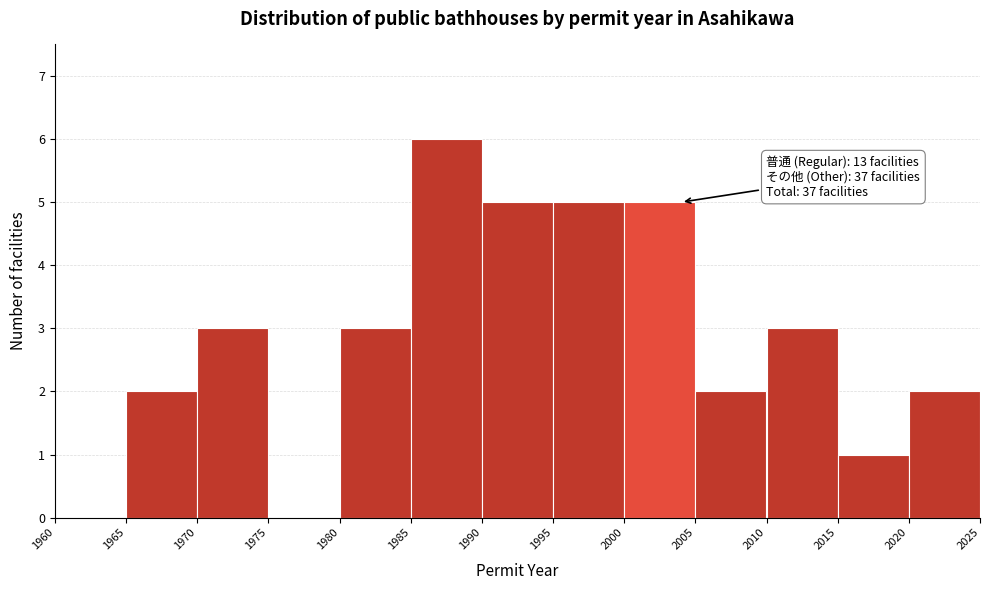

Over which range of the x-axis is the bar tallest?

1985 to 1990